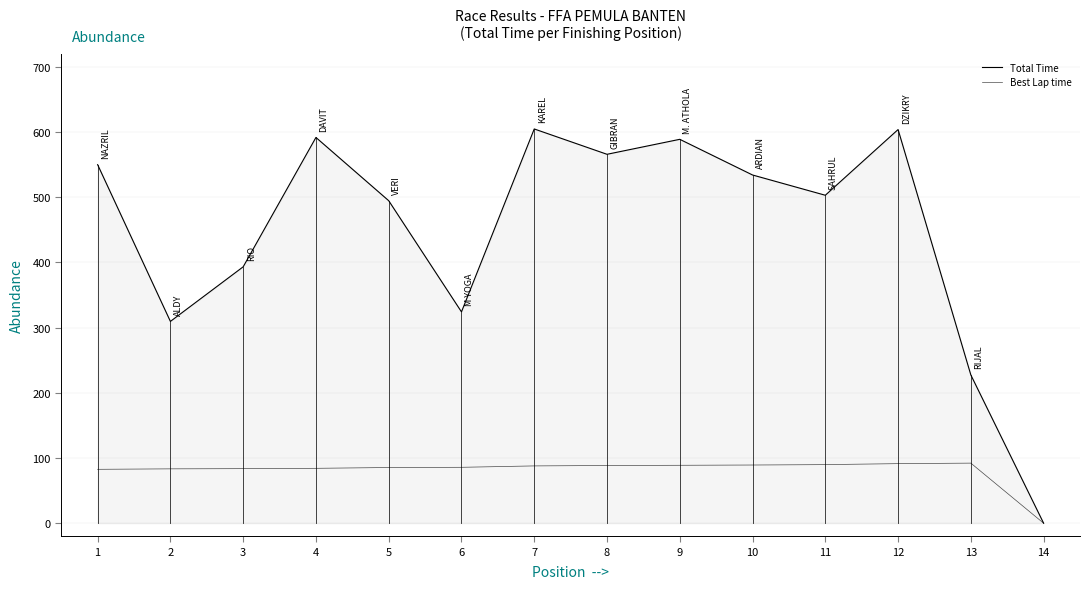

Between 4 and 14, which series saw the biggest shift?

Total Time